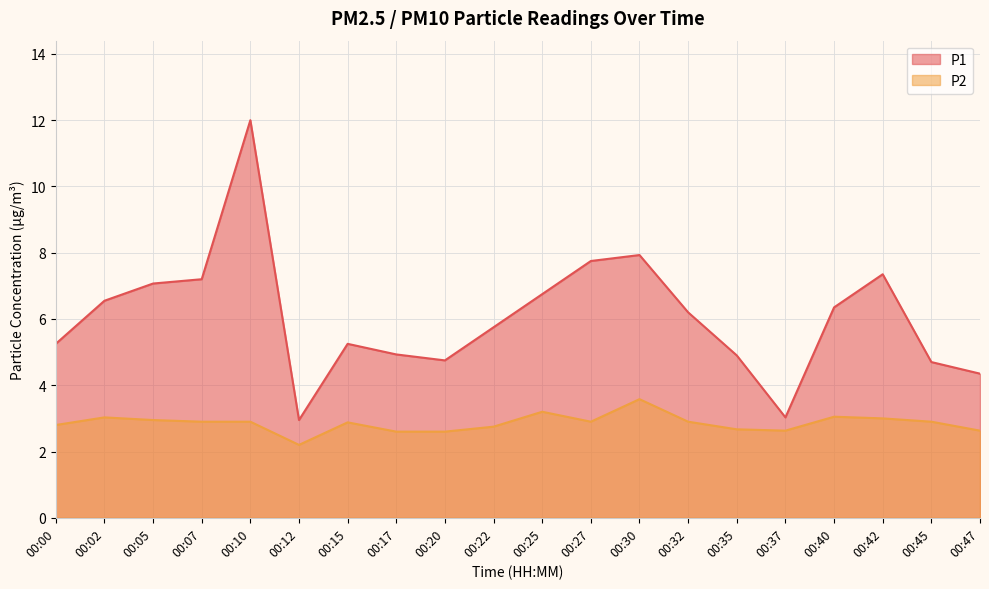

What is the sum of the P2 values at 00:27 and 00:42?

5.9